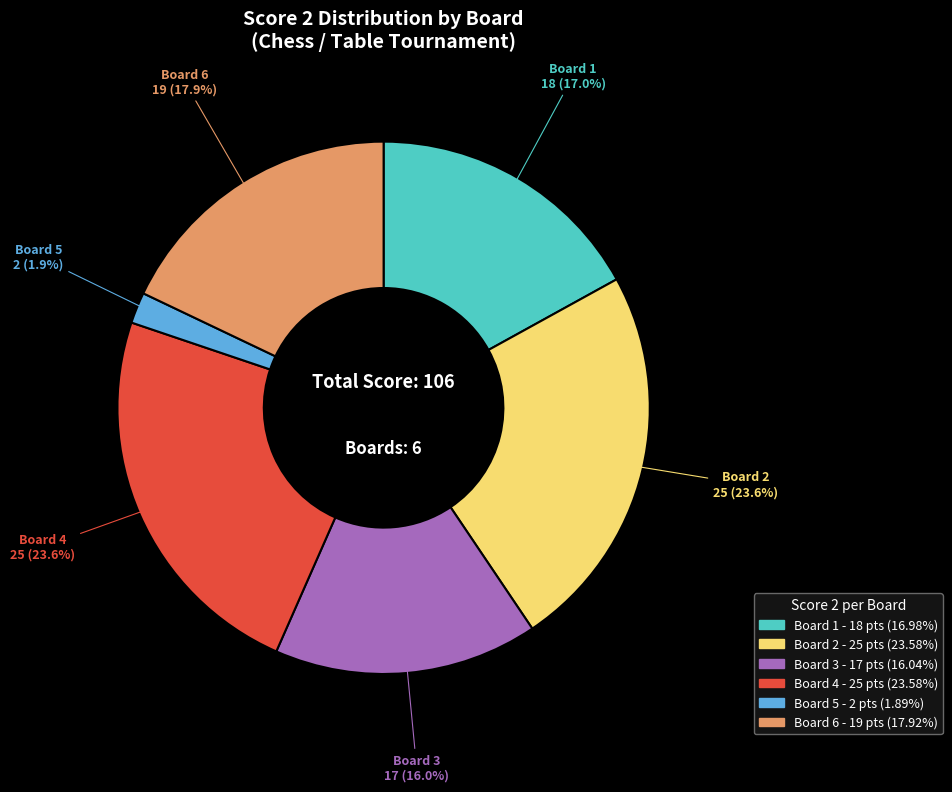

Does any single category account for the majority?

No